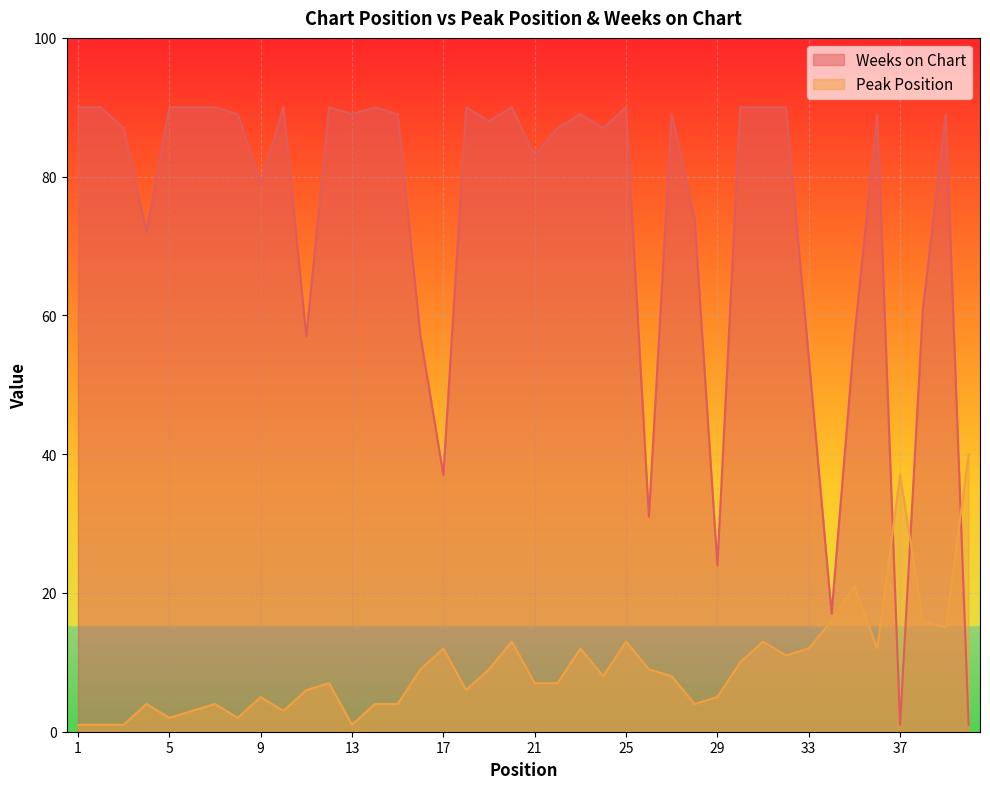

Is the value of Weeks on Chart at 7 greater than the value of Peak Position at 8?

Yes